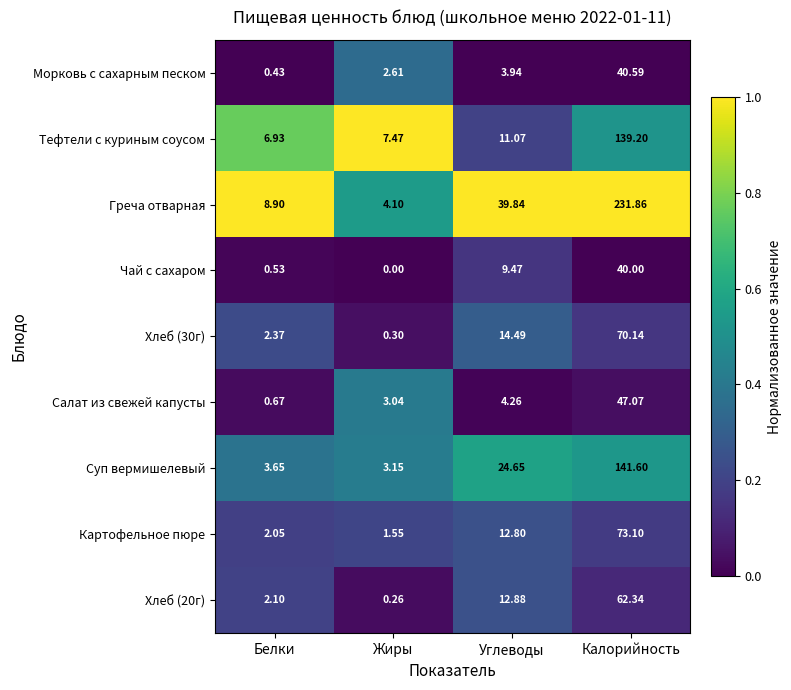

Between Жиры and Калорийность, which series saw the biggest shift?

Греча отварная